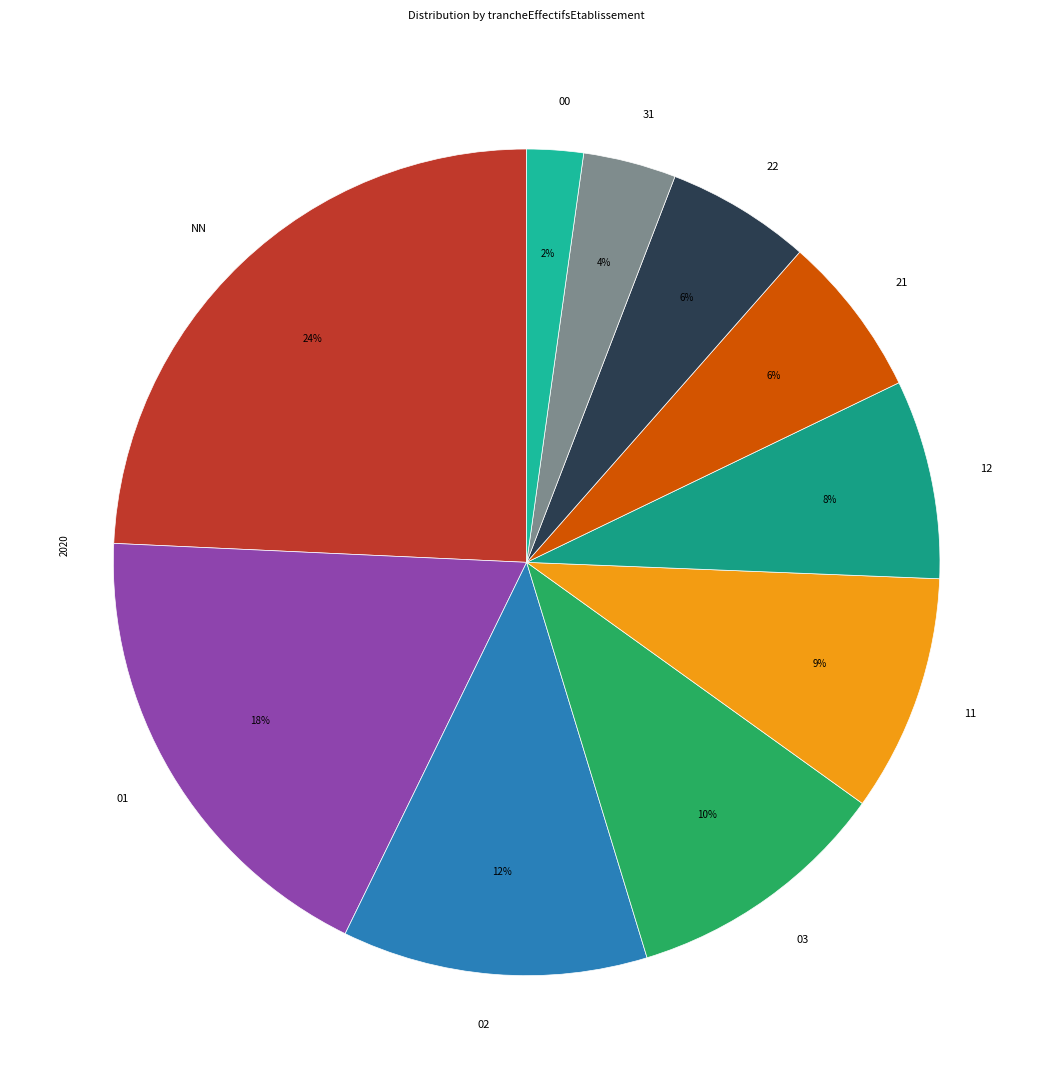

To the nearest percent, what is the combined percentage of NN and 22?

30%